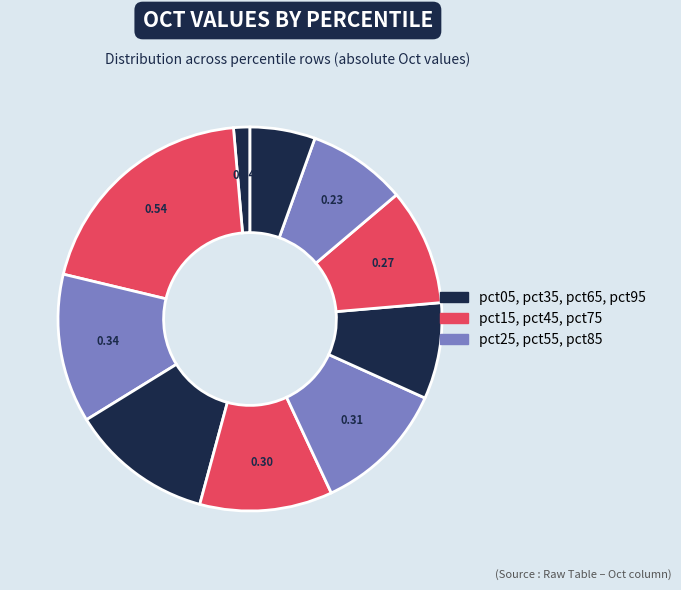

How many slices are in this pie chart?

10